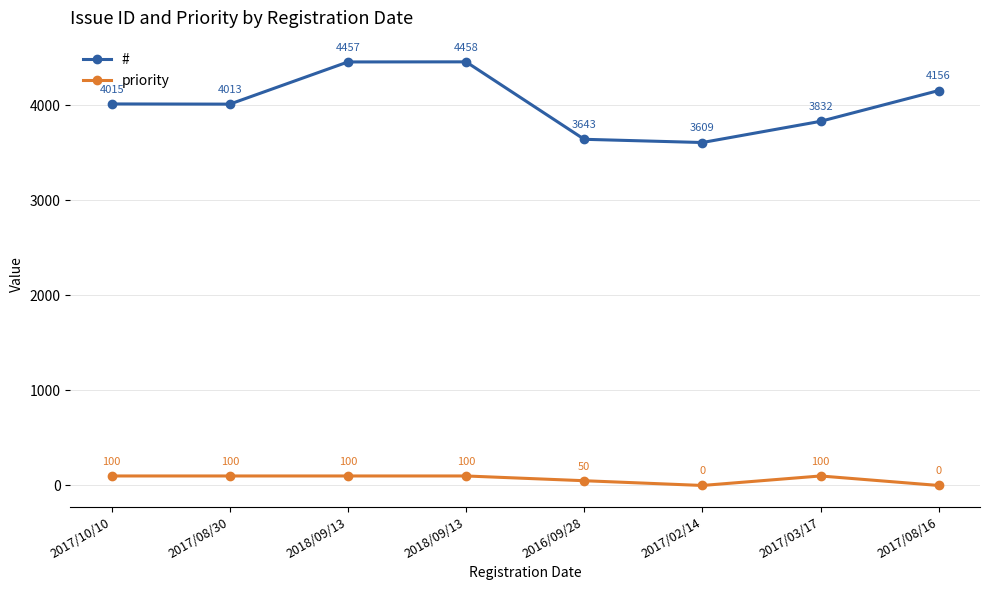

Reading left to right, list all the values displayed in this chart.

#: 2017/10/10=4015	2017/08/30=4013	2018/09/13=4457	2018/09/13=4458	2016/09/28=3643	2017/02/14=3609	2017/03/17=3832	2017/08/16=4156
priority: 2017/10/10=100	2017/08/30=100	2018/09/13=100	2018/09/13=100	2016/09/28=50	2017/02/14=0	2017/03/17=100	2017/08/16=0